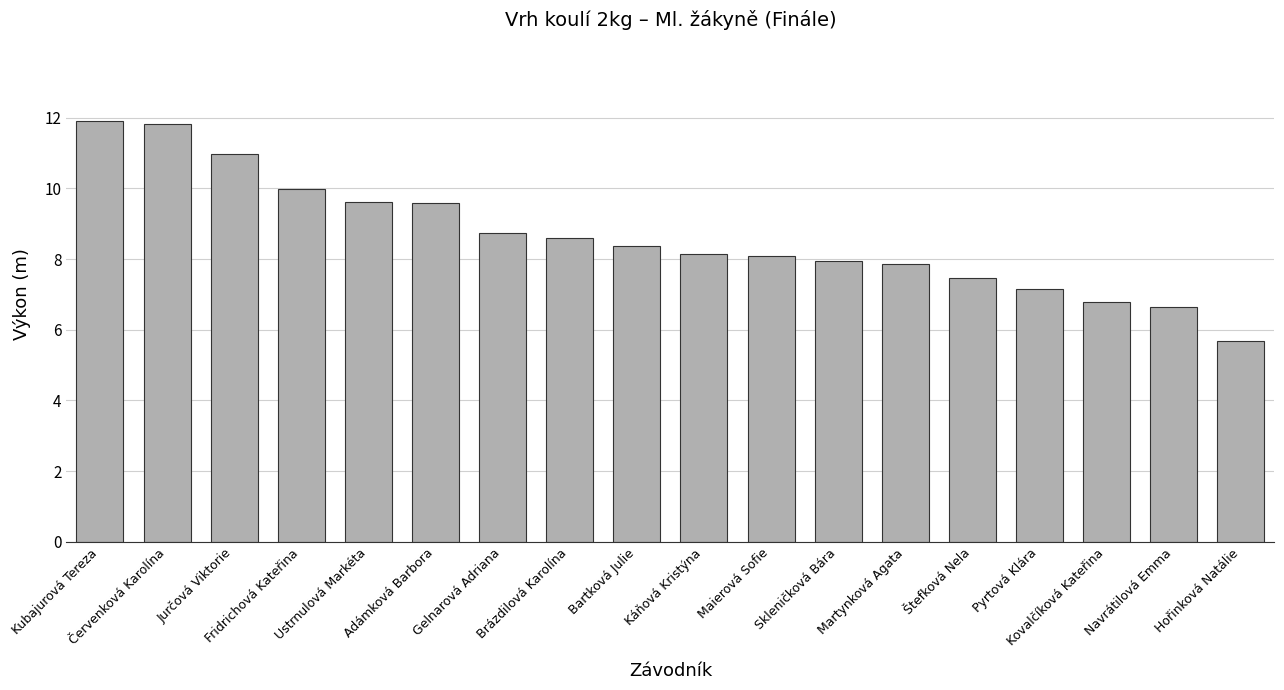

What is the sum of the values at Skleničková Bára and Bartková Julie?

16.3